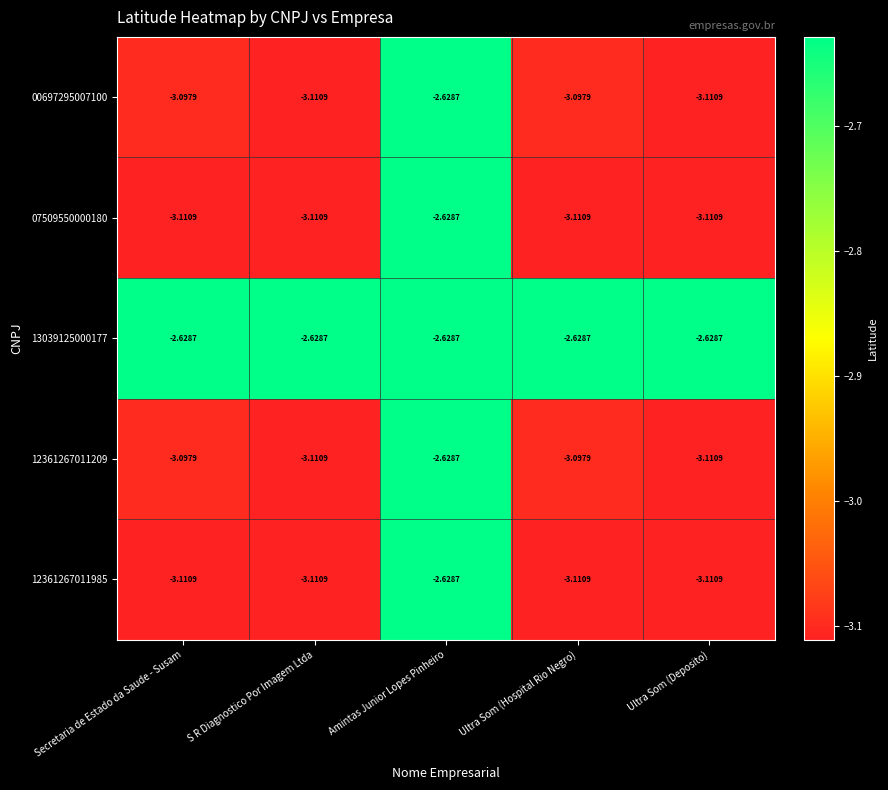

At which label does 07509550000180 first exceed -3?

Amintas Junior Lopes Pinheiro